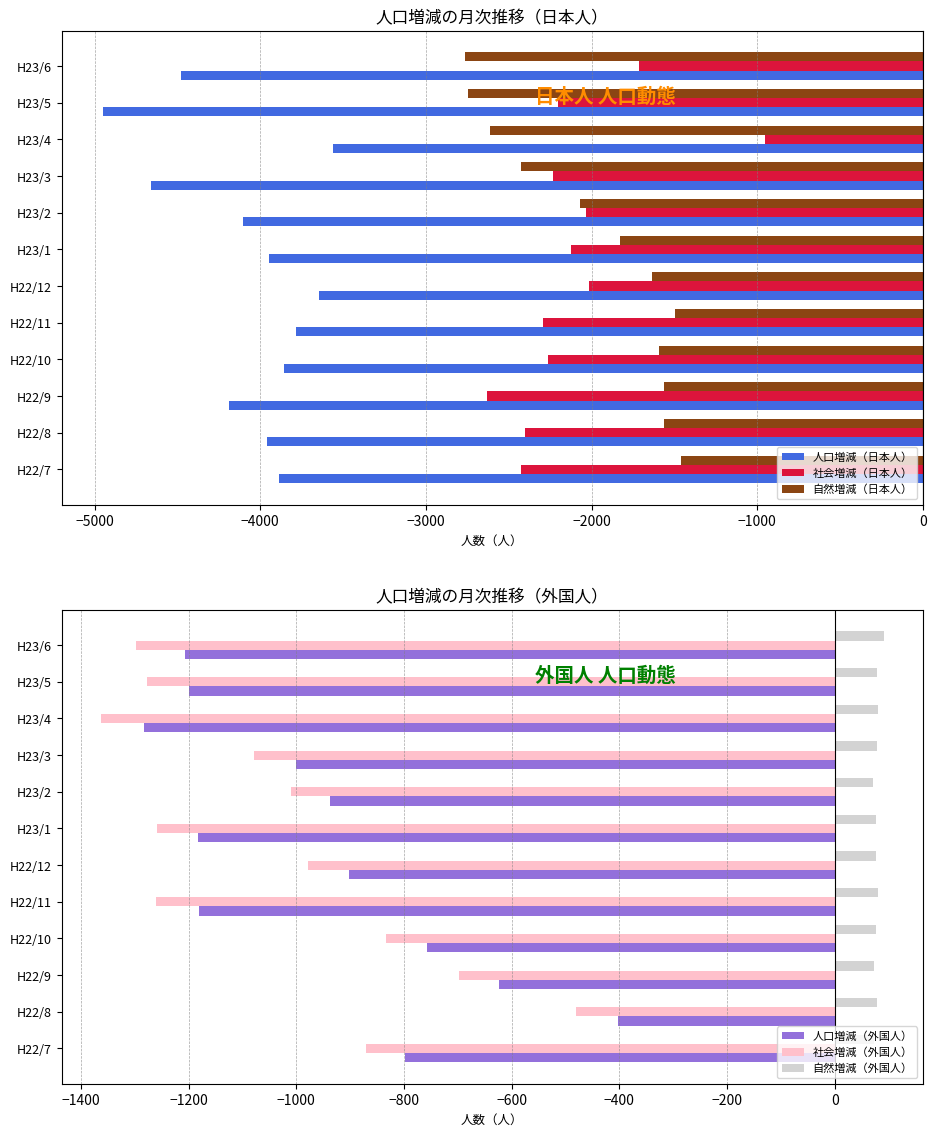

Where is 人口増減（外国人） nearest to the value -842?

H22/7